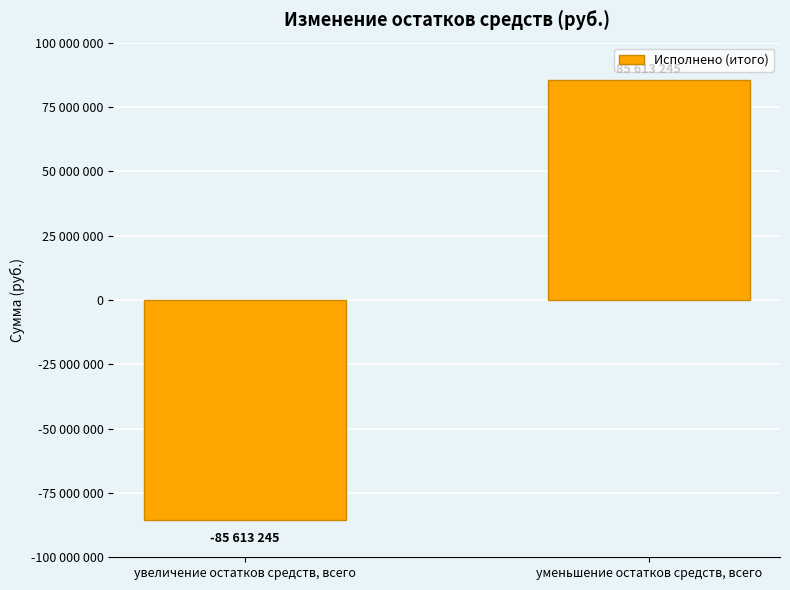

Reading left to right, transcribe all the data shown in this chart.

увеличение остатков средств, всего=-85613245	уменьшение остатков средств, всего=85613245